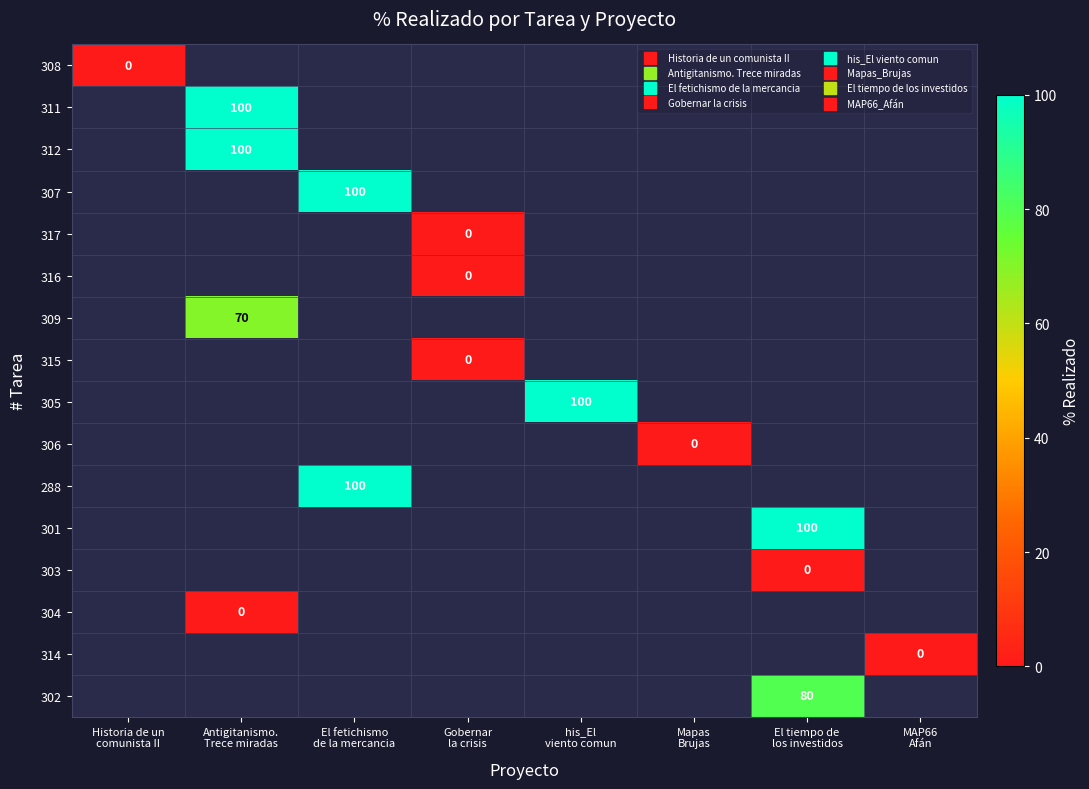

Which series has the largest range (max minus min)?

308